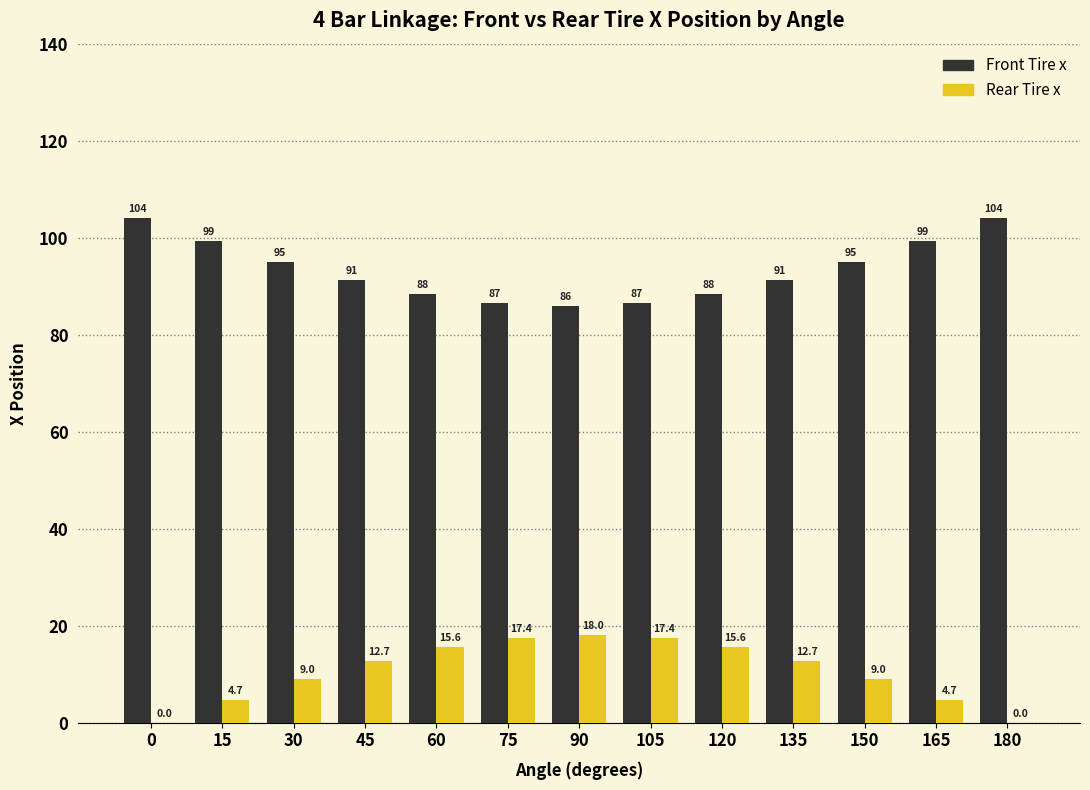

How many positive values does the Rear Tire x series have?

12